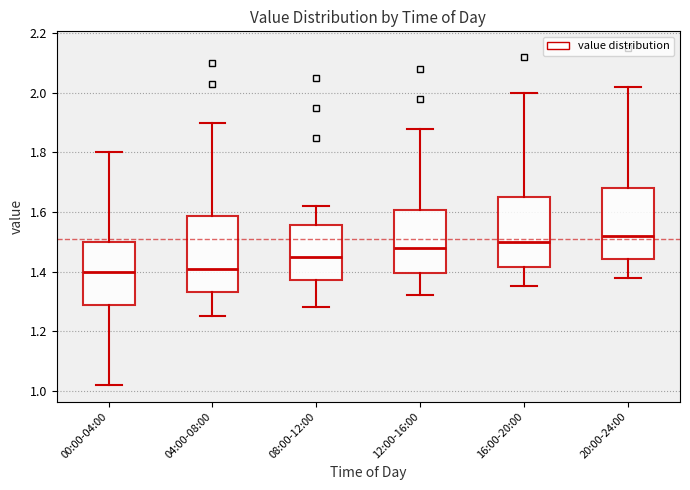

Reading left to right, transcribe this box plot: for each box, give where its median line is, the range the box spans, and where its two whiskers end, as read against the y-axis. The values are not printed on the chart, so give them approximately, as read against the axis.

00:00-04:00: median 1.40, box 1.28 to 1.50, whiskers 1.02 to 1.80
04:00-08:00: median 1.42, box 1.34 to 1.58, whiskers 1.26 to 1.90
08:00-12:00: median 1.46, box 1.38 to 1.56, whiskers 1.28 to 1.62
12:00-16:00: median 1.48, box 1.40 to 1.60, whiskers 1.32 to 1.88
16:00-20:00: median 1.50, box 1.42 to 1.66, whiskers 1.36 to 2.00
20:00-24:00: median 1.52, box 1.44 to 1.68, whiskers 1.38 to 2.02